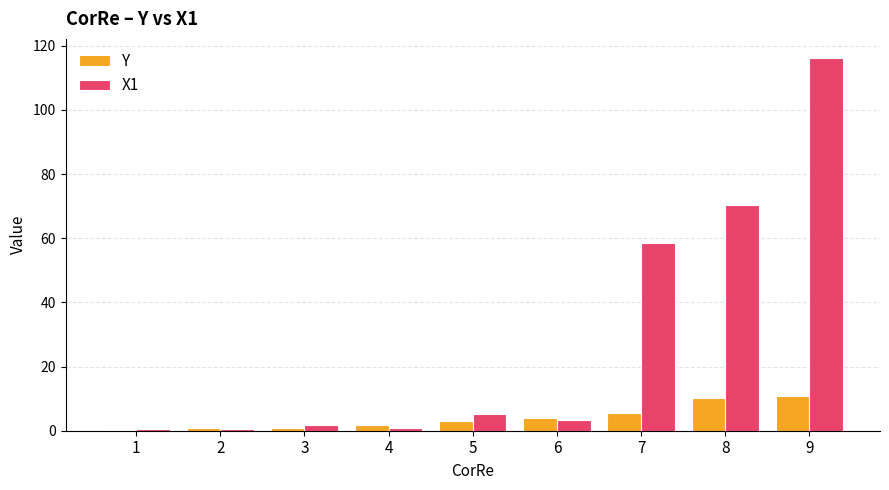

True or false: X1 has a value of 70.3 at 8.

True